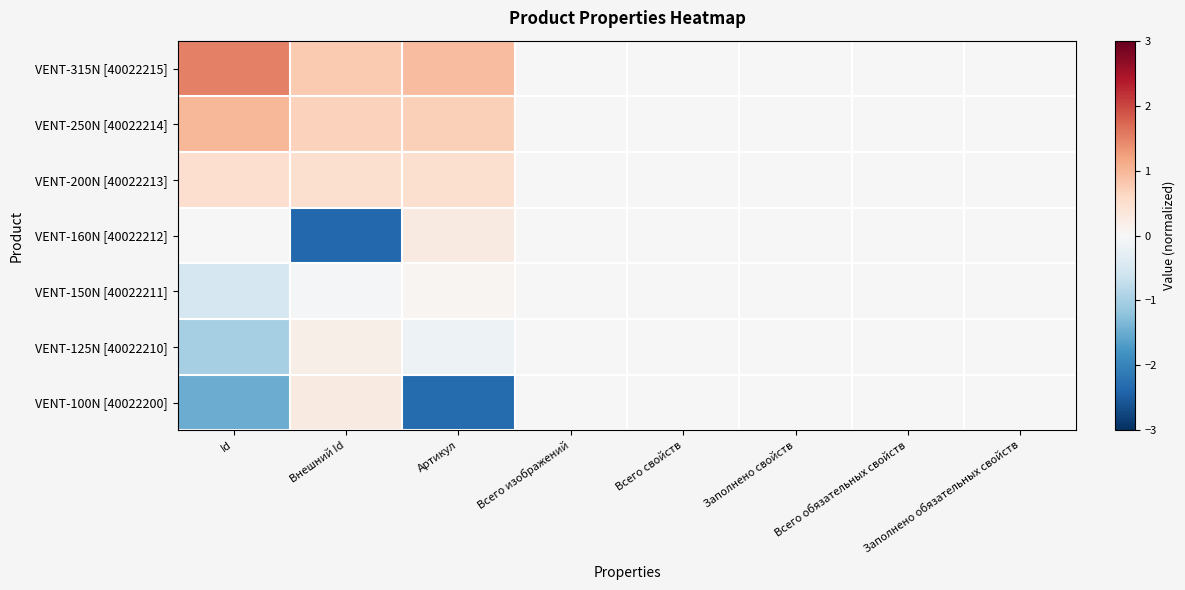

Which label corresponds to the largest value in the chart?

Id